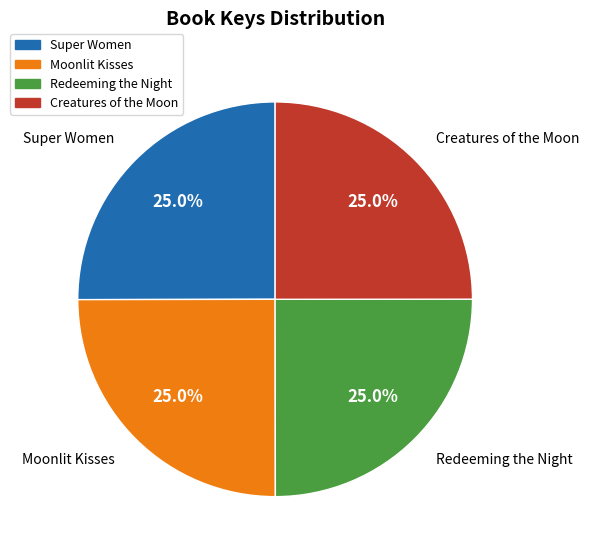

What percentage is NOT represented by Moonlit Kisses?

75.0%